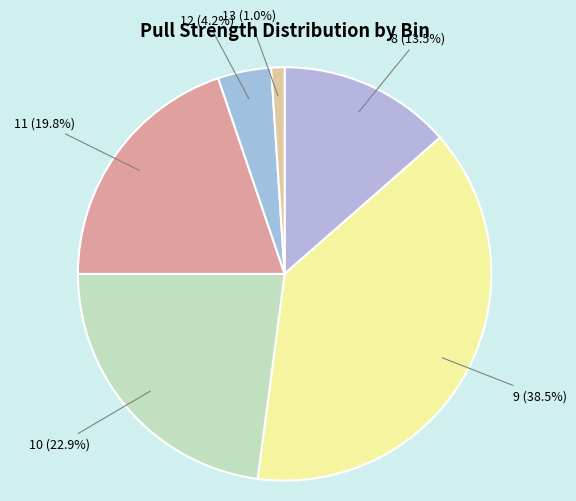

How many slices are in this pie chart?

6